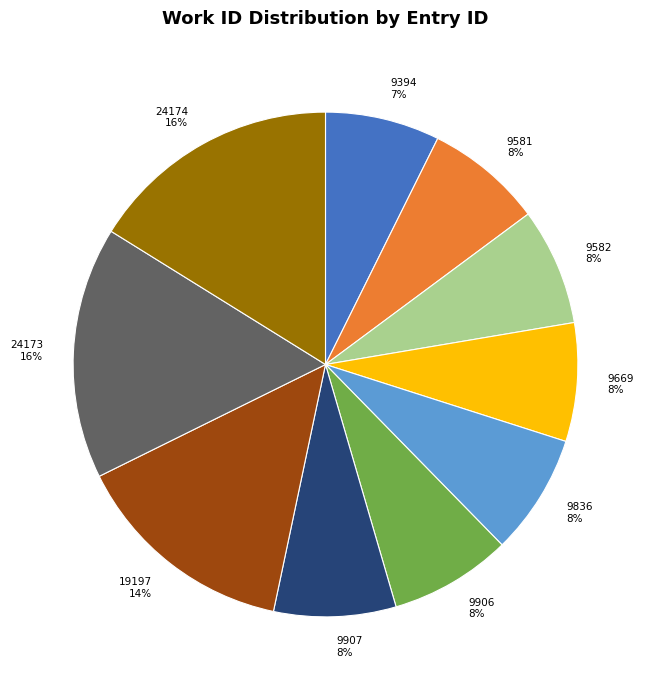

The 9582 slice represents 1% of the pie. True or false?

False